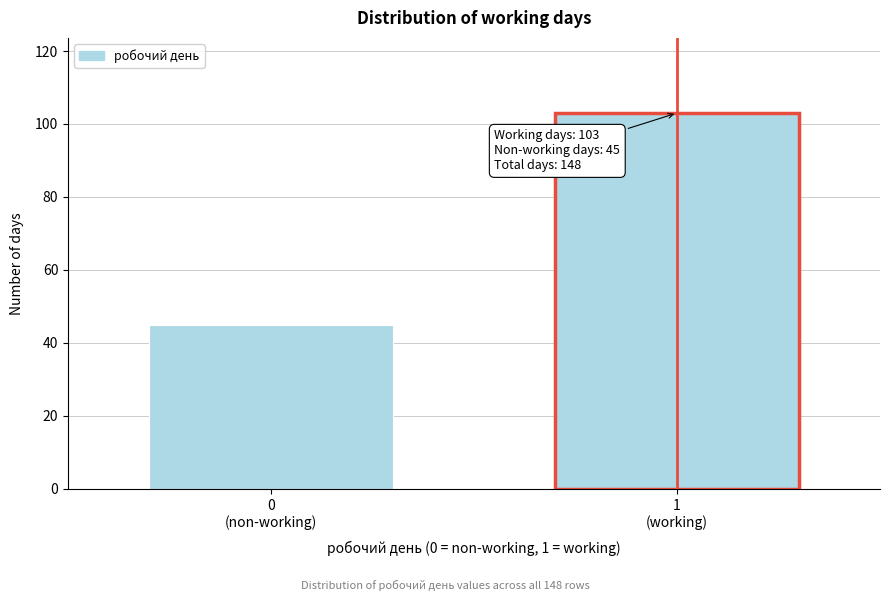

Reading left to right, extract all data points from this chart.

45	103